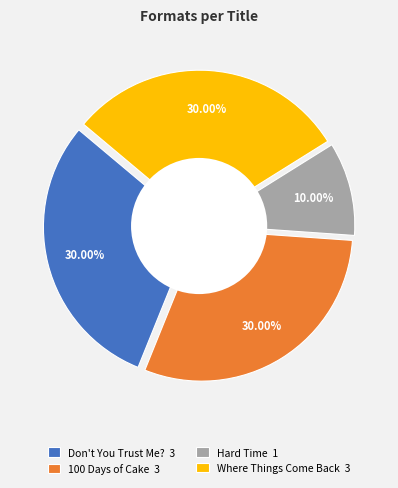

To the nearest percent, what percentage of the pie is Where Things Come Back?

30%